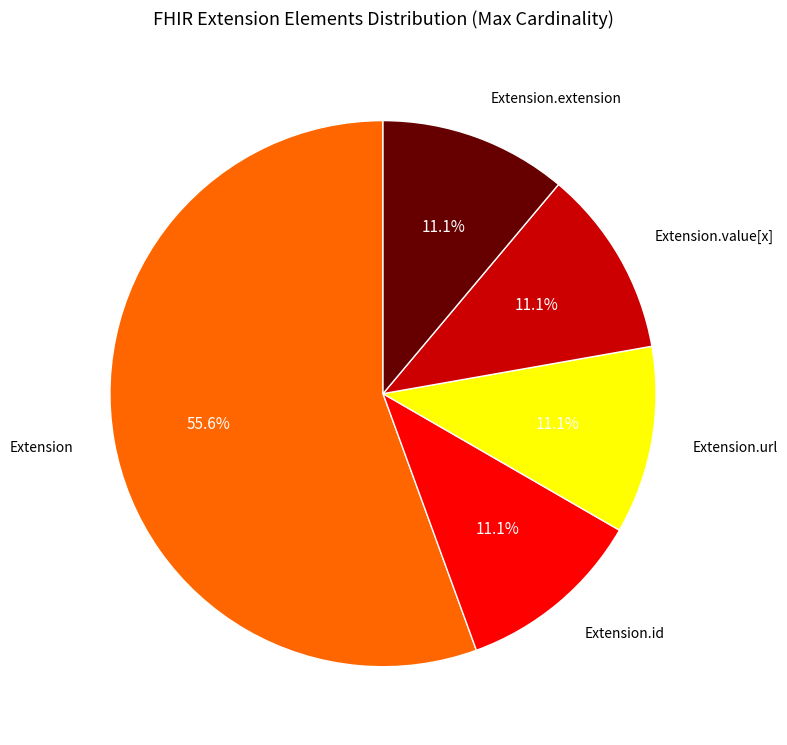

Is there a majority slice in this chart?

Yes